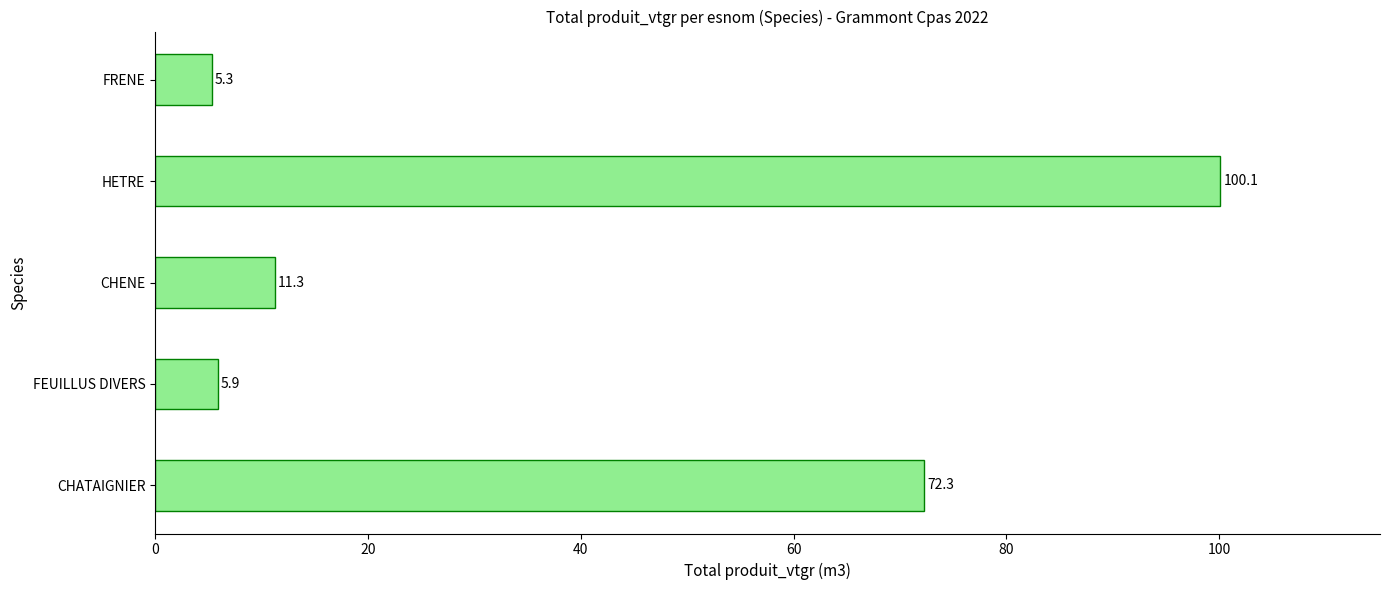

Which label corresponds to the smallest value in the chart?

FRENE